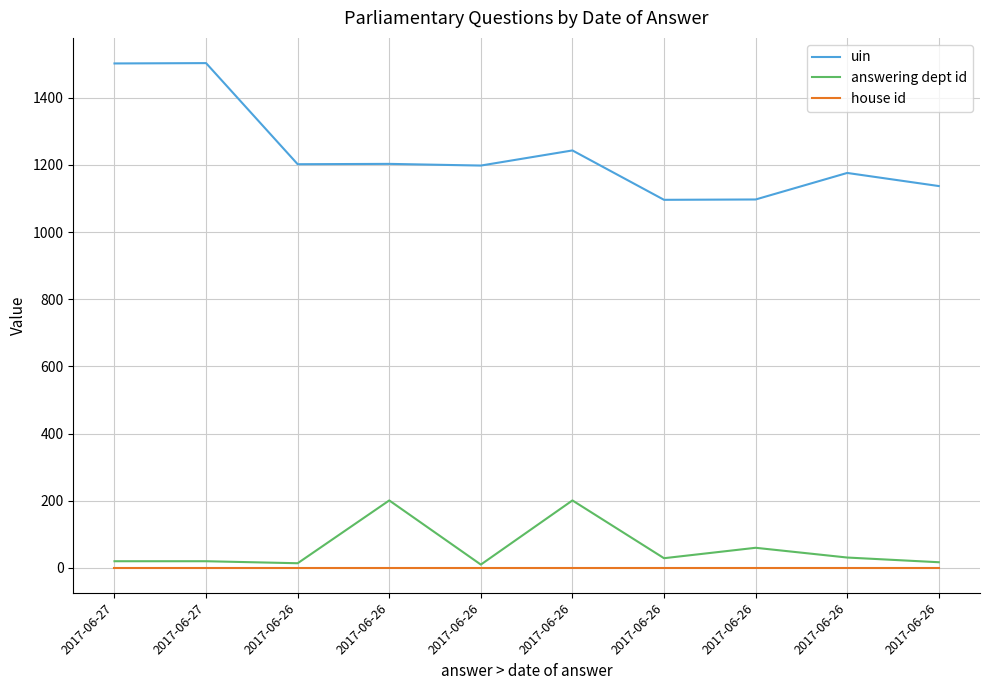

Reading right to left, list all the values displayed in this chart.

uin: 1137	1176	1097	1096	1243	1198	1203	1202	1503	1502
answering dept id: 17	31	60	29	201	10	201	14	20	20
house id: 1	1	1	1	1	1	1	1	1	1